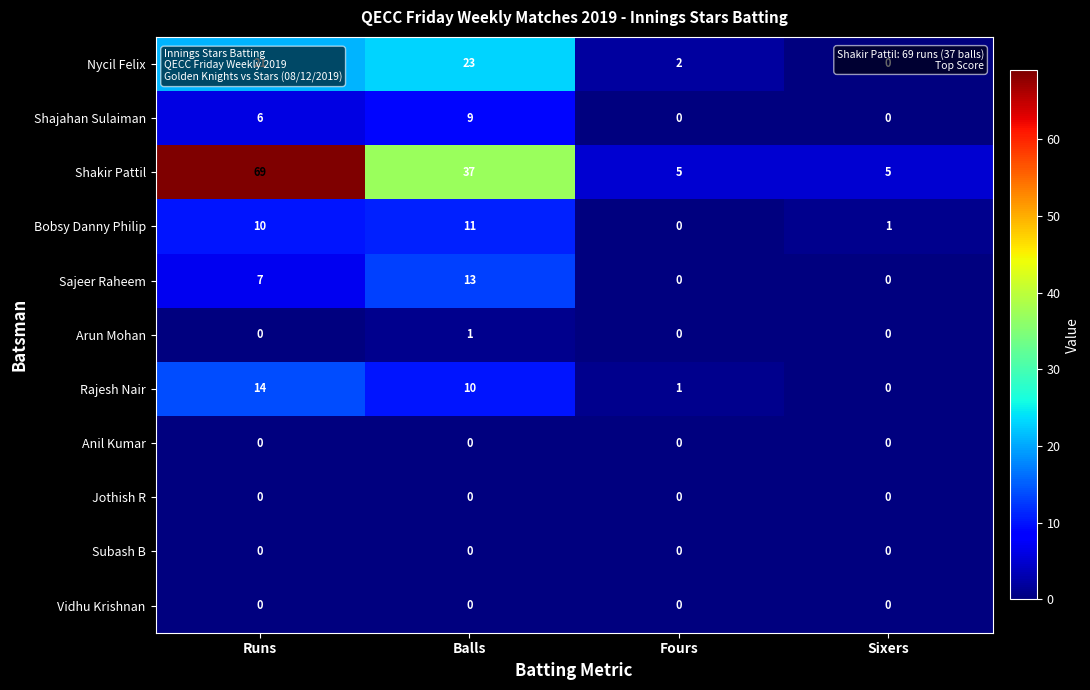

What is the average value of the Nycil Felix series?

12